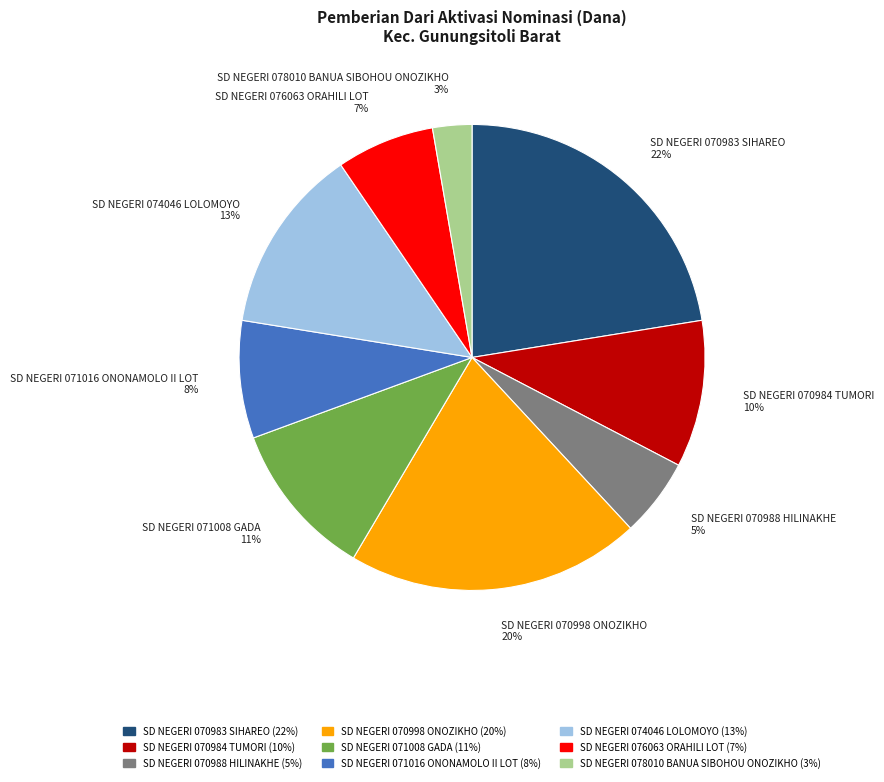

Rank the categories by value from lowest to highest.

SD NEGERI 078010 BANUA SIBOHOU ONOZIKHO, SD NEGERI 070988 HILINAKHE, SD NEGERI 076063 ORAHILI LOT, SD NEGERI 071016 ONONAMOLO II LOT, SD NEGERI 070984 TUMORI, SD NEGERI 071008 GADA, SD NEGERI 074046 LOLOMOYO, SD NEGERI 070998 ONOZIKHO, SD NEGERI 070983 SIHAREO